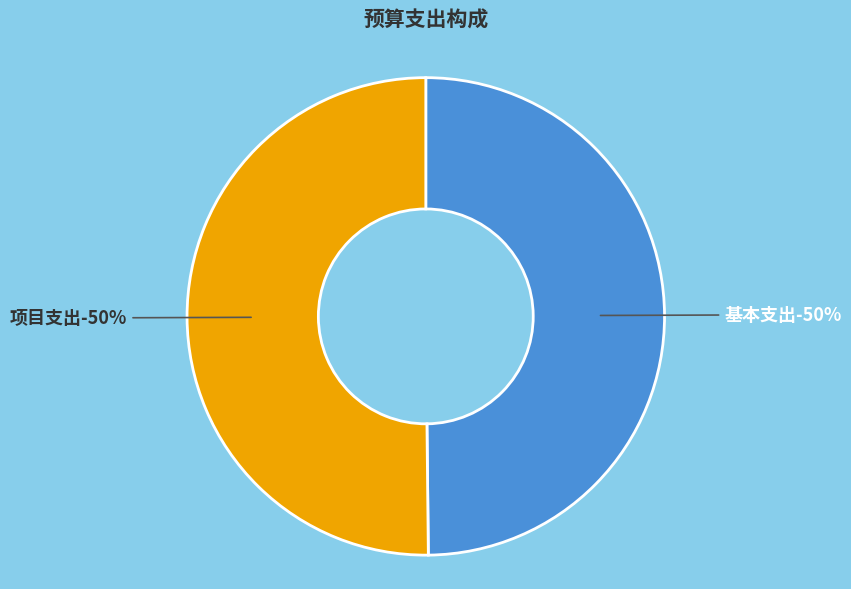

Rank the categories by value from highest to lowest.

项目支出, 基本支出